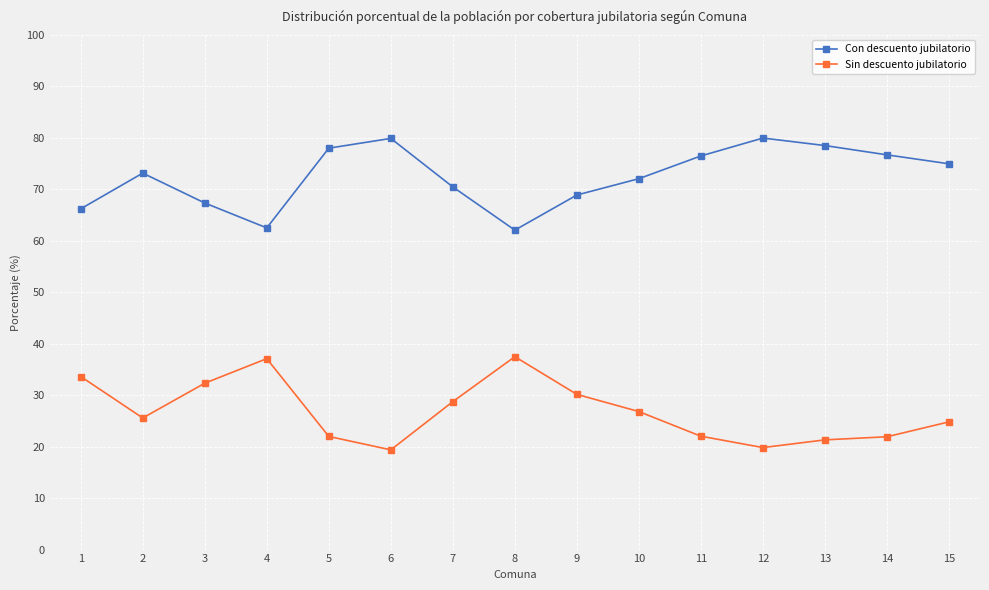

Is it true that Con descuento jubilatorio equals 31.0 at 3?

False